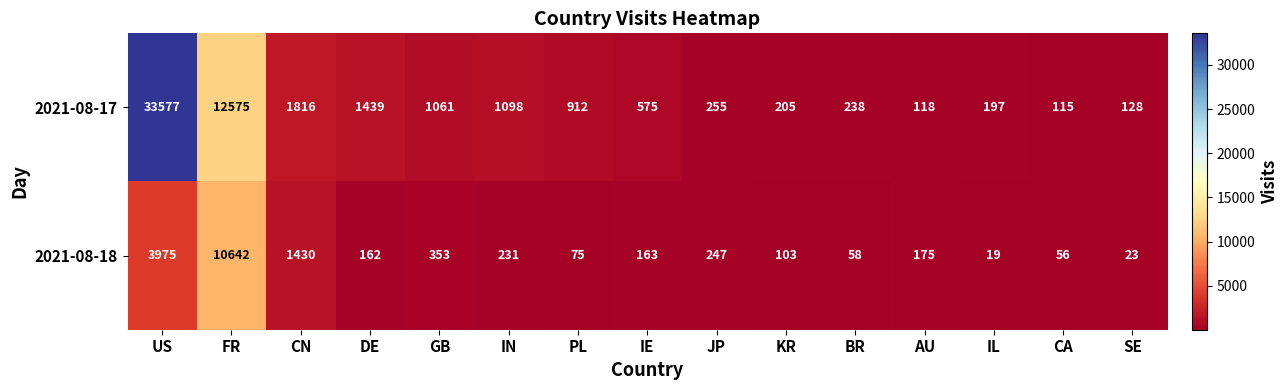

Is it true that 2021-08-17 equals 449 at IN?

False